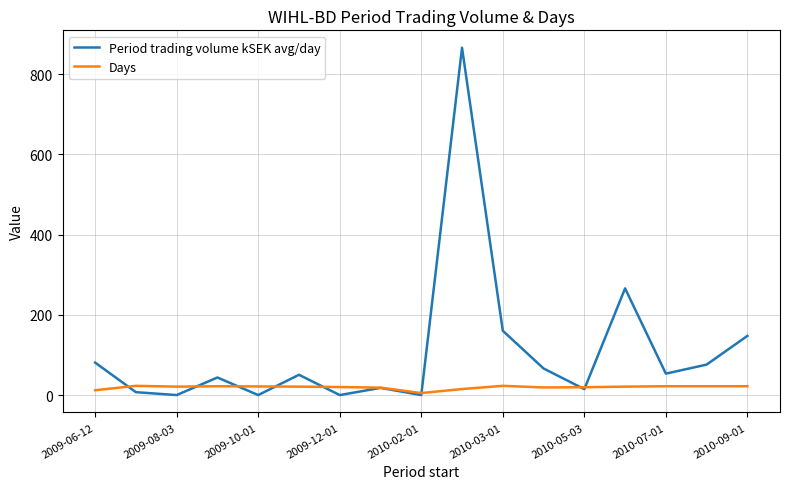

What are all the series names shown in the legend?

Period trading volume kSEK avg/day, Days